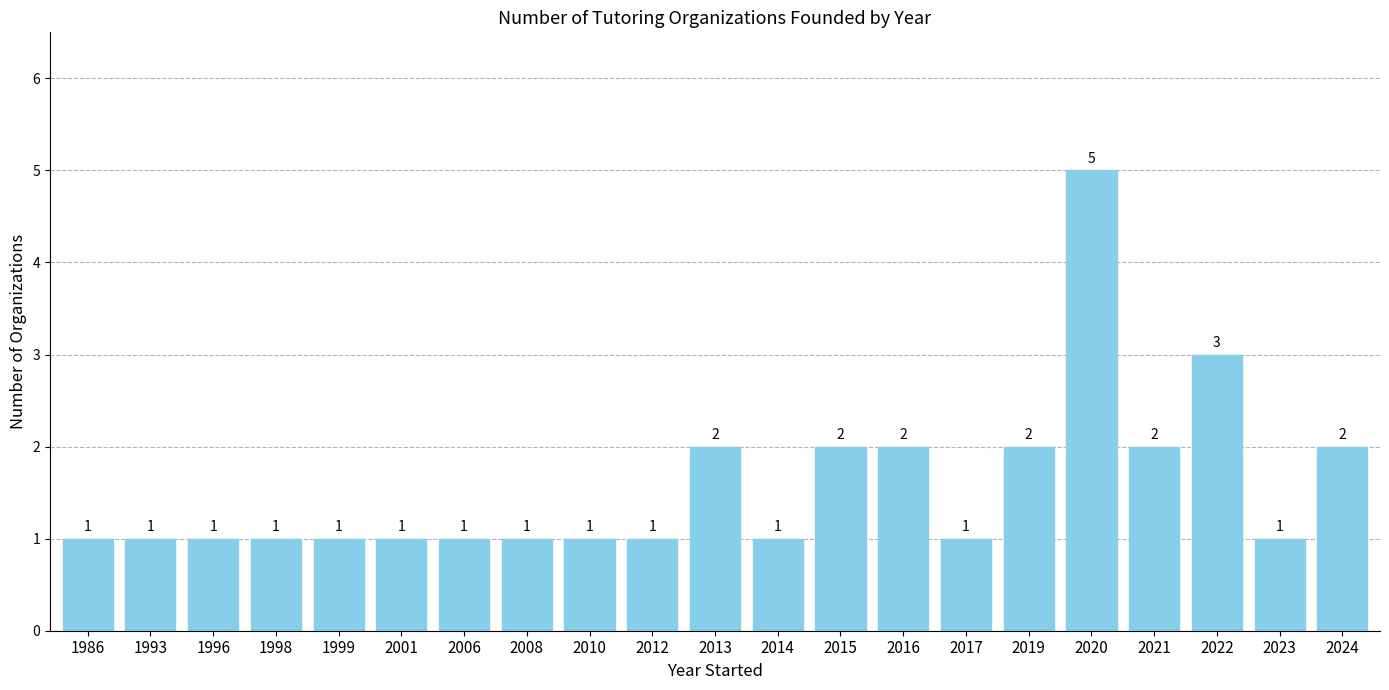

Is it true that the value at 2012 is 0?

False